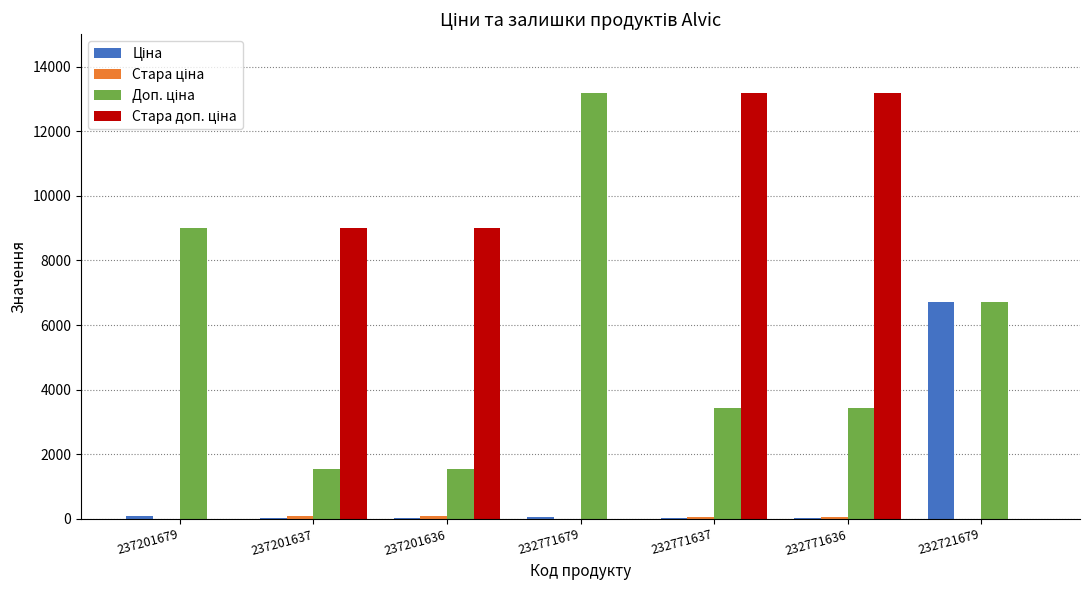

What is the greatest value displayed?

13171.5